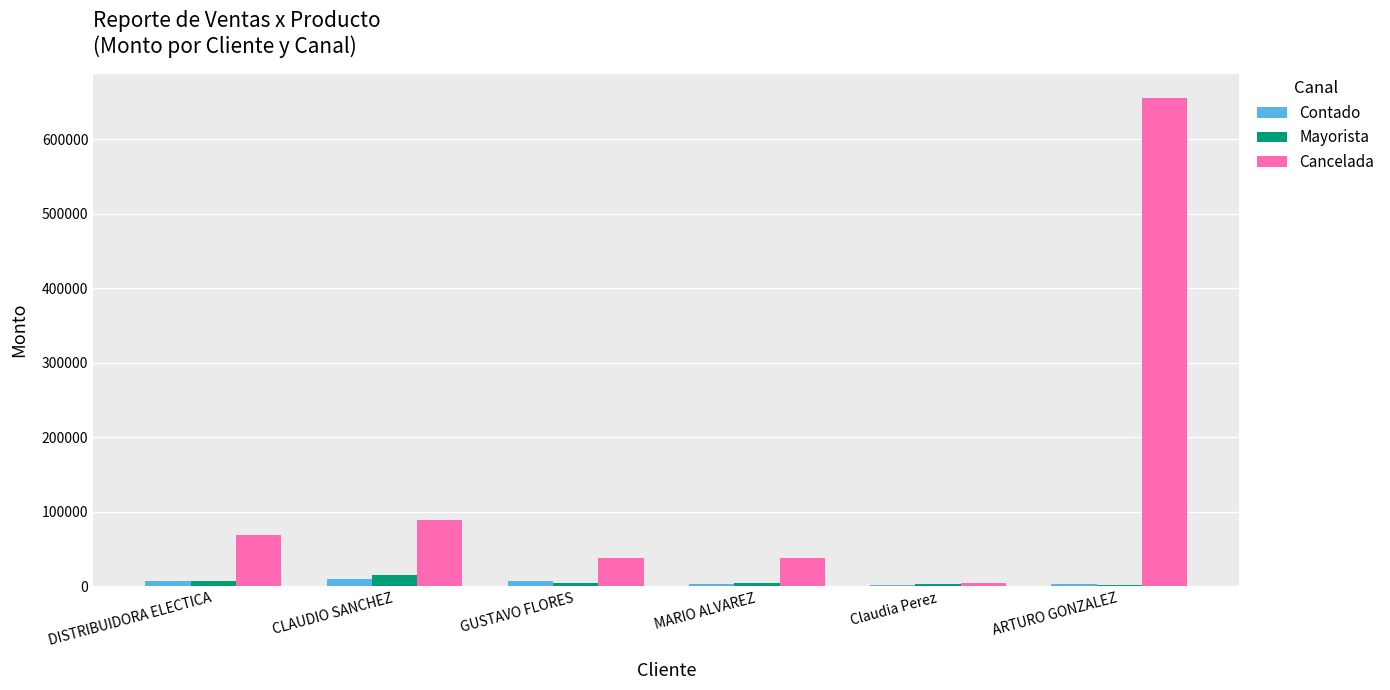

How many groups of bars are there?

6